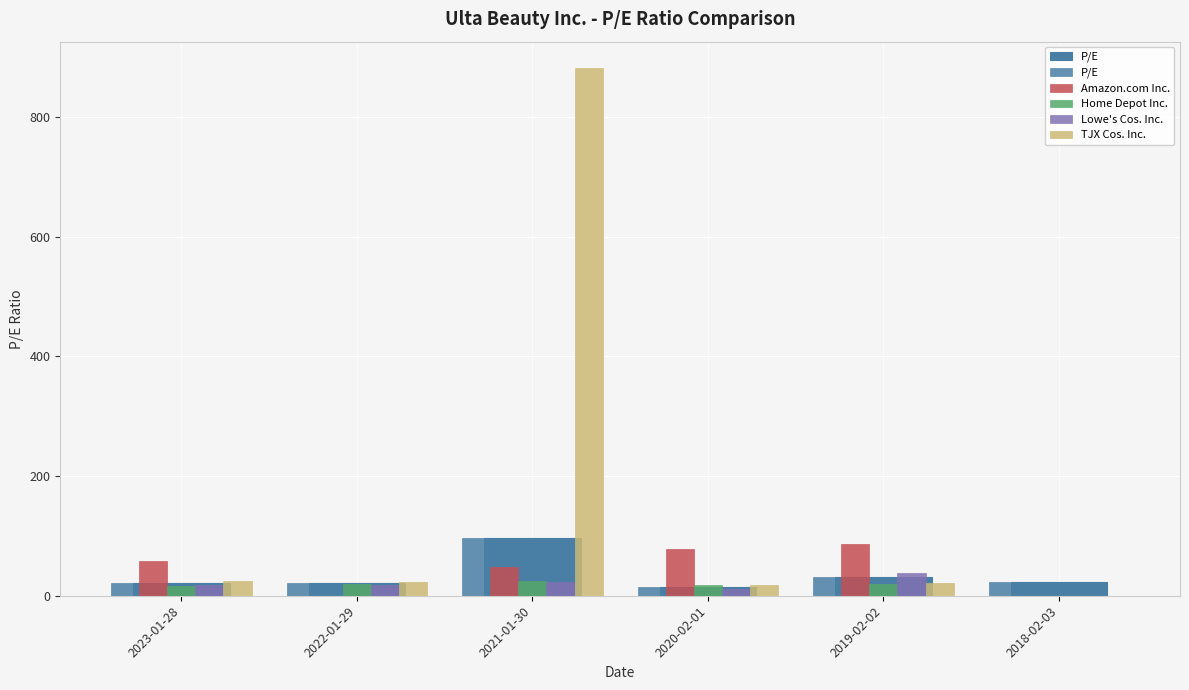

What are all the series names shown in the legend?

P/E, Amazon.com Inc., Home Depot Inc., Lowe's Cos. Inc., TJX Cos. Inc.